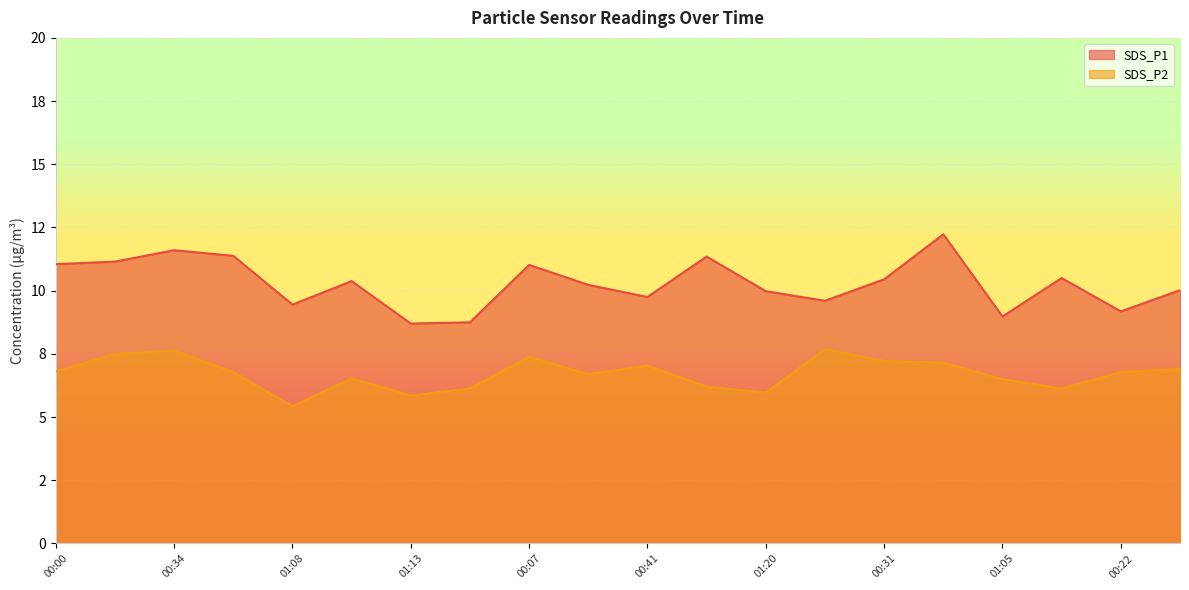

What is the approximate value of SDS_P2 at 00:17?

7.5